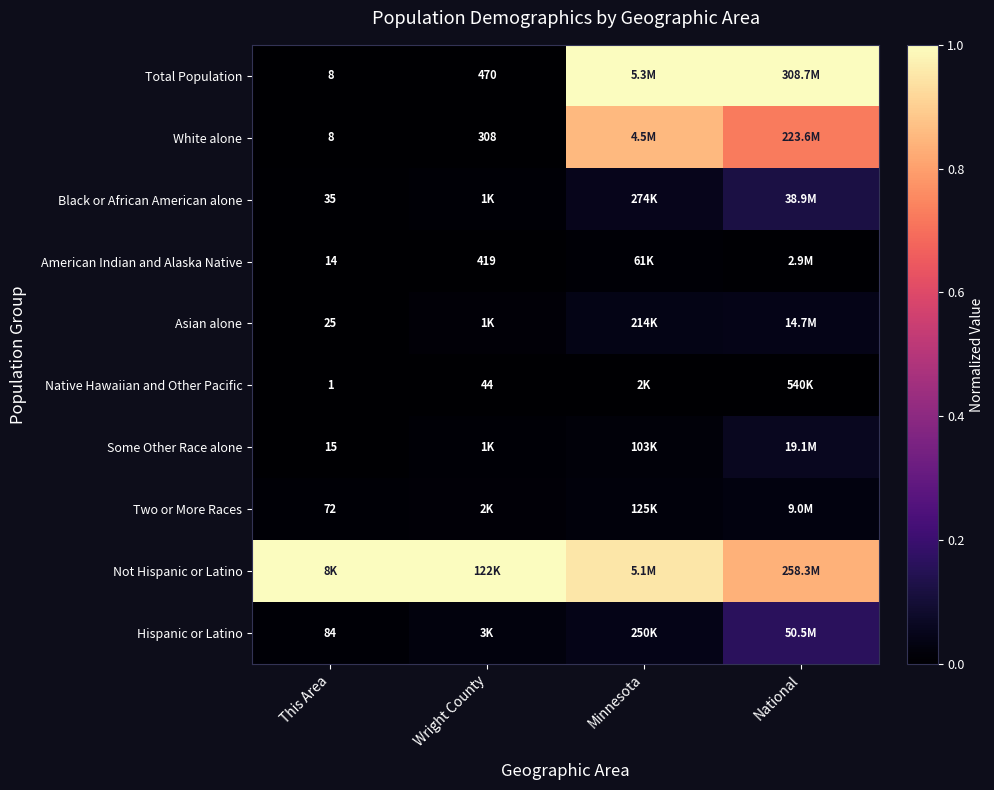

Which series has the widest spread of values?

Total Population